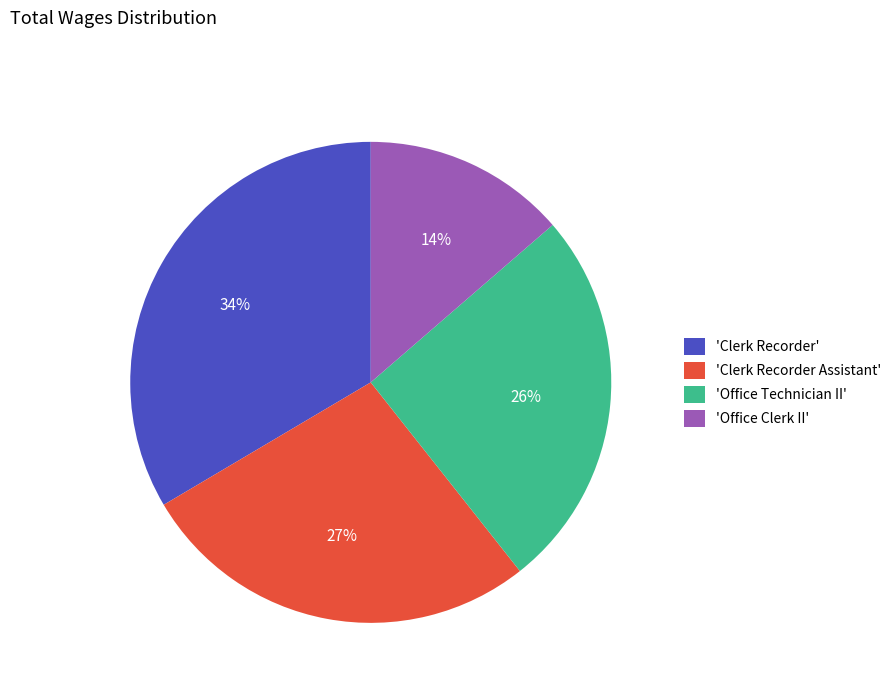

Is the sum of 'Clerk Recorder Assistant' and 'Clerk Recorder' greater than half?

Yes